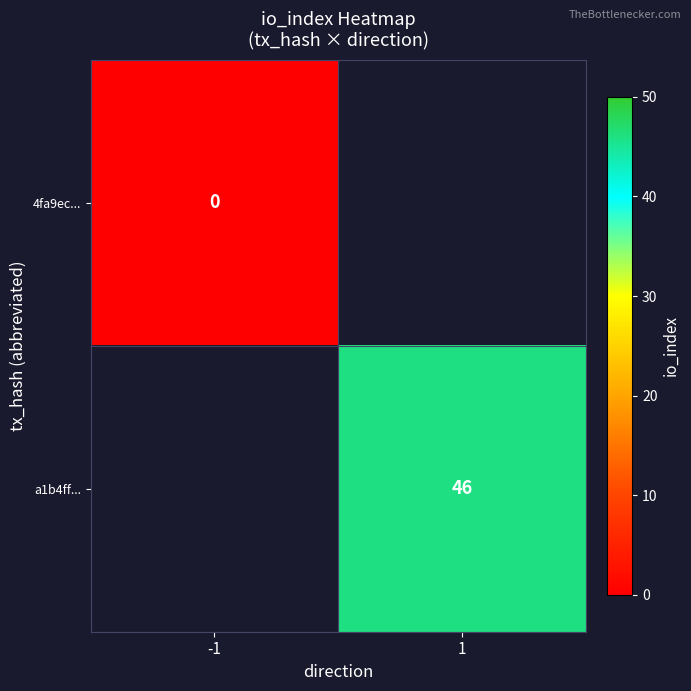

At which label does 4fa9ec... reach its minimum?

-1